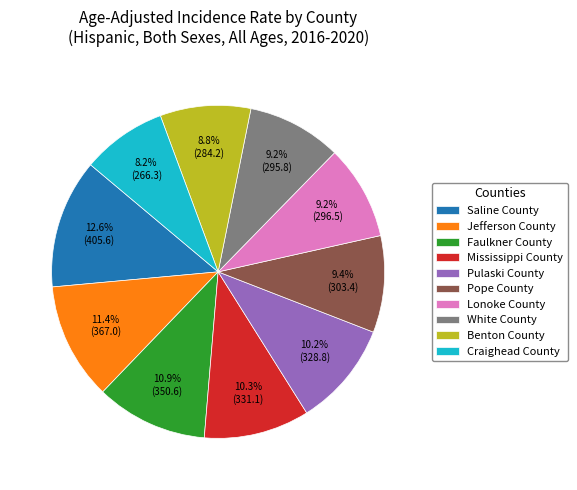

How many slices are in this pie chart?

10